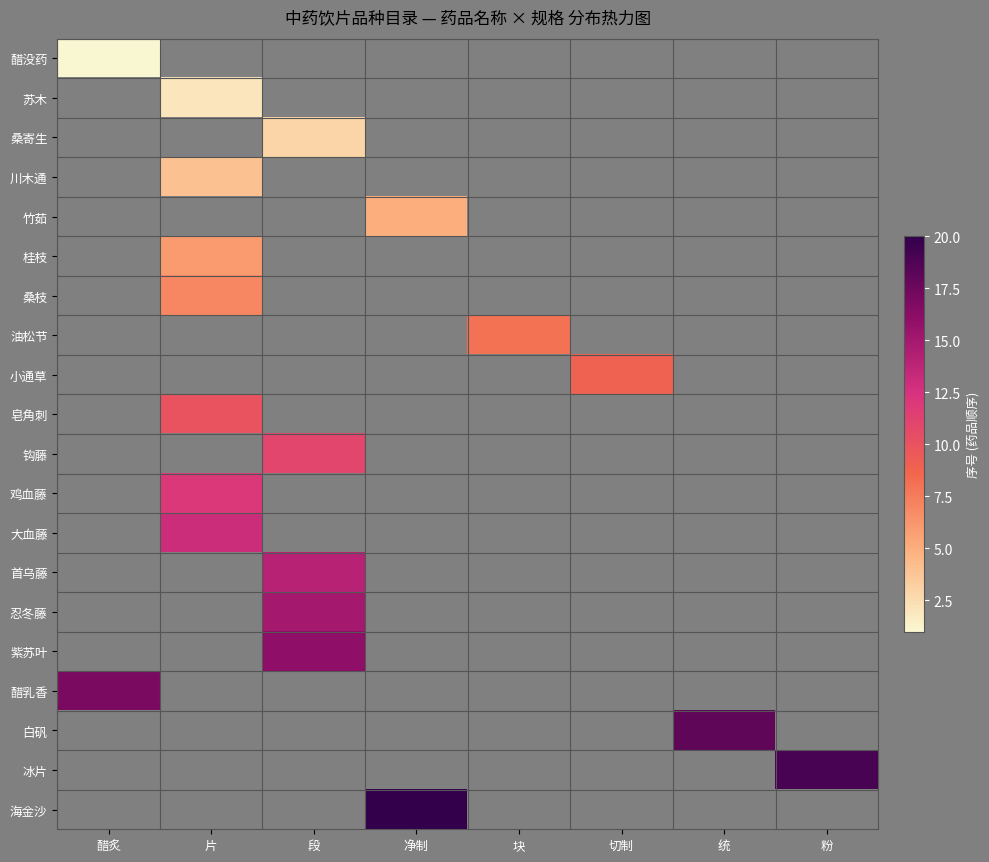

Reading left to right, list all the values displayed in this chart.

醋没药: 醋炙=1	片=0	段=0	净制=0	块=0	切制=0	统=0	粉=0
苏木: 醋炙=0	片=2	段=0	净制=0	块=0	切制=0	统=0	粉=0
桑寄生: 醋炙=0	片=0	段=3	净制=0	块=0	切制=0	统=0	粉=0
川木通: 醋炙=0	片=4	段=0	净制=0	块=0	切制=0	统=0	粉=0
竹茹: 醋炙=0	片=0	段=0	净制=5	块=0	切制=0	统=0	粉=0
桂枝: 醋炙=0	片=6	段=0	净制=0	块=0	切制=0	统=0	粉=0
桑枝: 醋炙=0	片=7	段=0	净制=0	块=0	切制=0	统=0	粉=0
油松节: 醋炙=0	片=0	段=0	净制=0	块=8	切制=0	统=0	粉=0
小通草: 醋炙=0	片=0	段=0	净制=0	块=0	切制=9	统=0	粉=0
皂角刺: 醋炙=0	片=10	段=0	净制=0	块=0	切制=0	统=0	粉=0
钩藤: 醋炙=0	片=0	段=11	净制=0	块=0	切制=0	统=0	粉=0
鸡血藤: 醋炙=0	片=12	段=0	净制=0	块=0	切制=0	统=0	粉=0
大血藤: 醋炙=0	片=13	段=0	净制=0	块=0	切制=0	统=0	粉=0
首乌藤: 醋炙=0	片=0	段=14	净制=0	块=0	切制=0	统=0	粉=0
忍冬藤: 醋炙=0	片=0	段=15	净制=0	块=0	切制=0	统=0	粉=0
紫苏叶: 醋炙=0	片=0	段=16	净制=0	块=0	切制=0	统=0	粉=0
醋乳香: 醋炙=17	片=0	段=0	净制=0	块=0	切制=0	统=0	粉=0
白矾: 醋炙=0	片=0	段=0	净制=0	块=0	切制=0	统=18	粉=0
冰片: 醋炙=0	片=0	段=0	净制=0	块=0	切制=0	统=0	粉=19
海金沙: 醋炙=0	片=0	段=0	净制=20	块=0	切制=0	统=0	粉=0